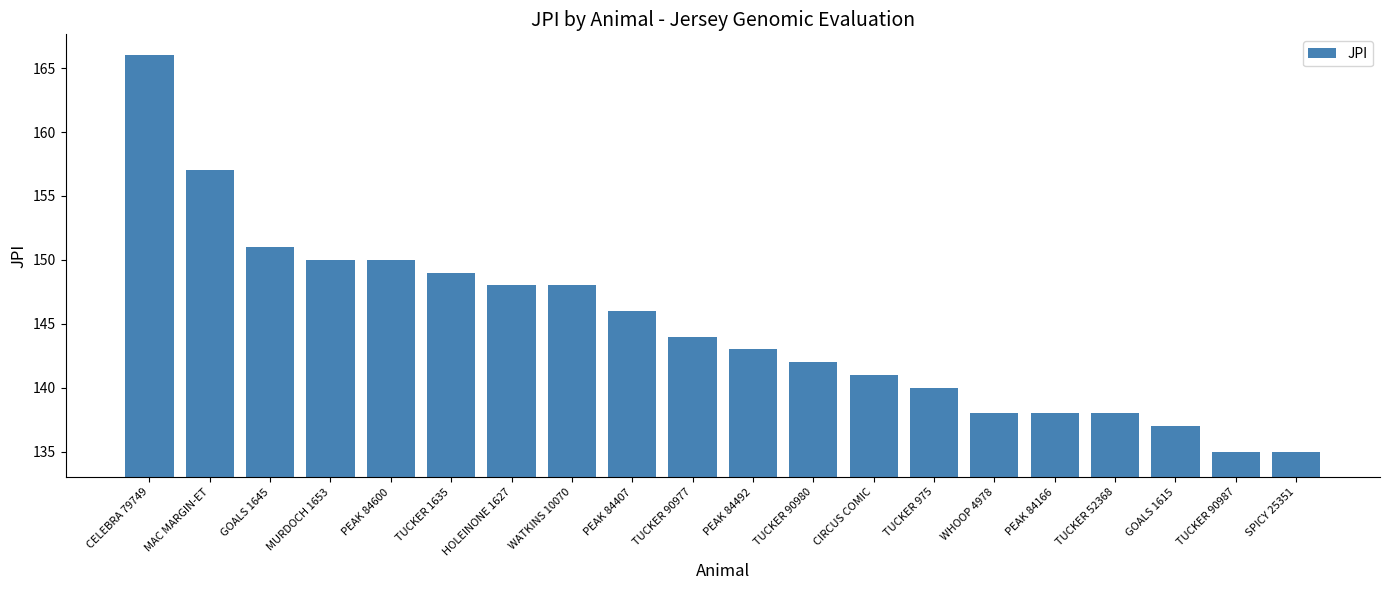

What is the label of the 1st bar from the right?

SPICY 25351